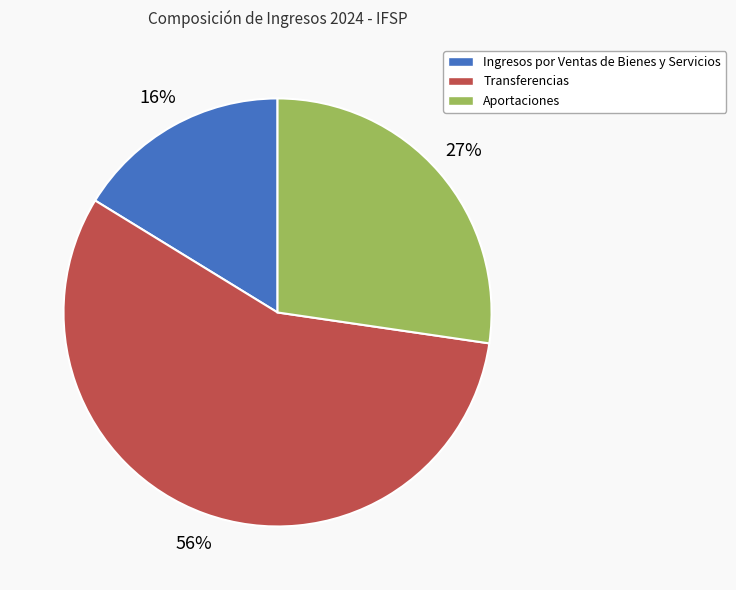

Which category has the smallest portion of the pie?

Ingresos por Ventas de Bienes y Servicios